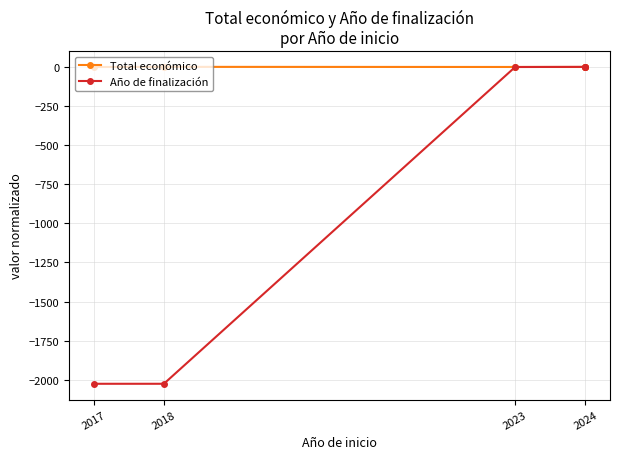

Does the chart have visible grid lines?

Yes